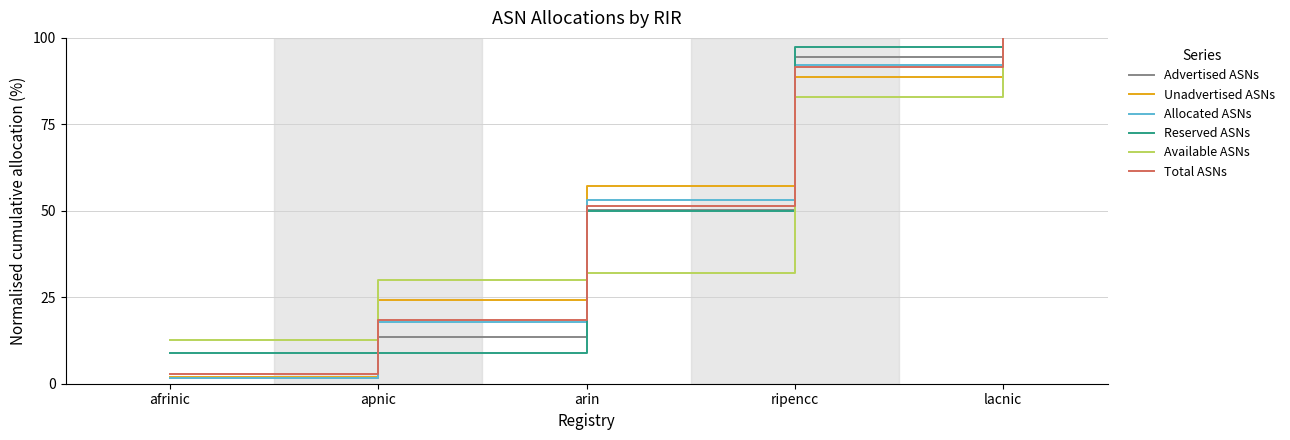

Which series changed the most between ripencc and lacnic?

Available ASNs